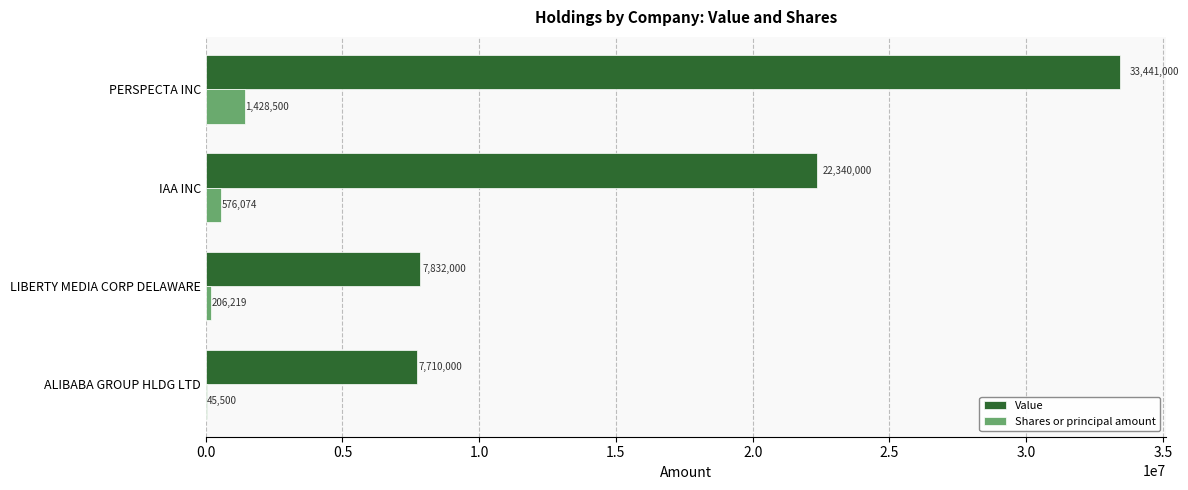

The value of Value at ALIBABA GROUP HLDG LTD is 13351544. True or false?

False